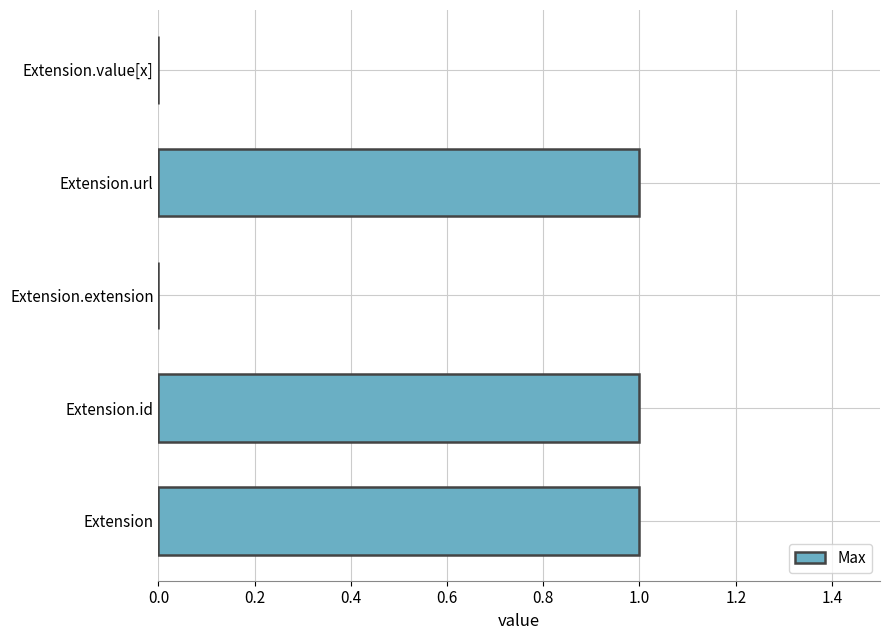

How many categories are shown in the chart?

5